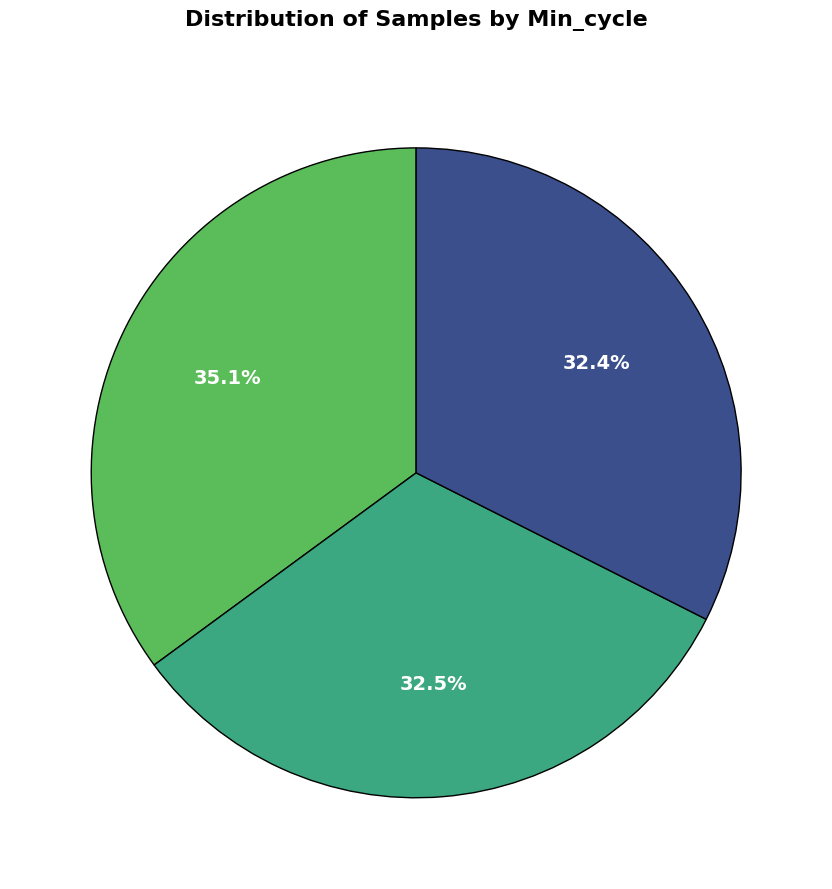

To the nearest percent, what is the average slice percentage?

33%